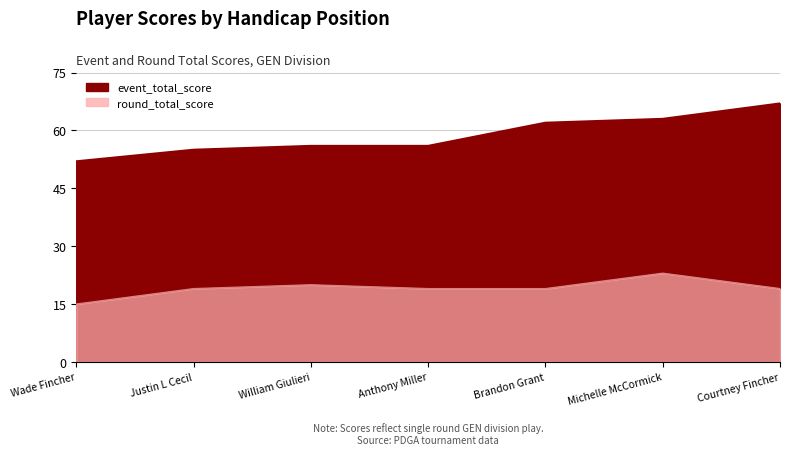

What is the sum of the values at Michelle McCormick and Anthony Miller?

119